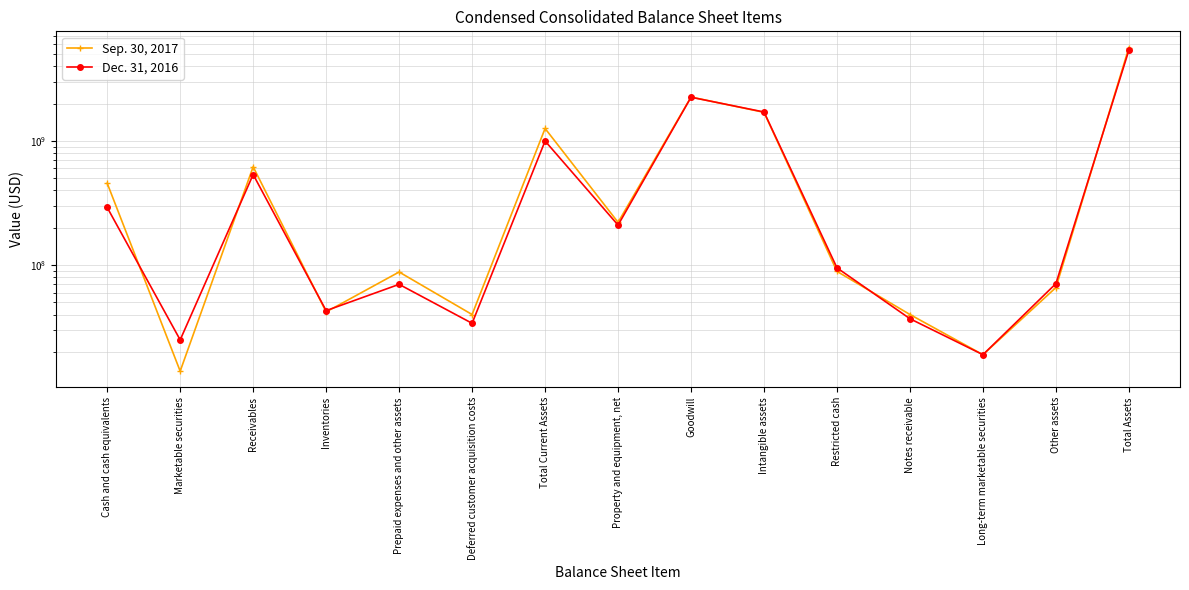

Between Prepaid expenses and other assets and Long-term marketable securities, which series saw the biggest shift?

Sep. 30, 2017